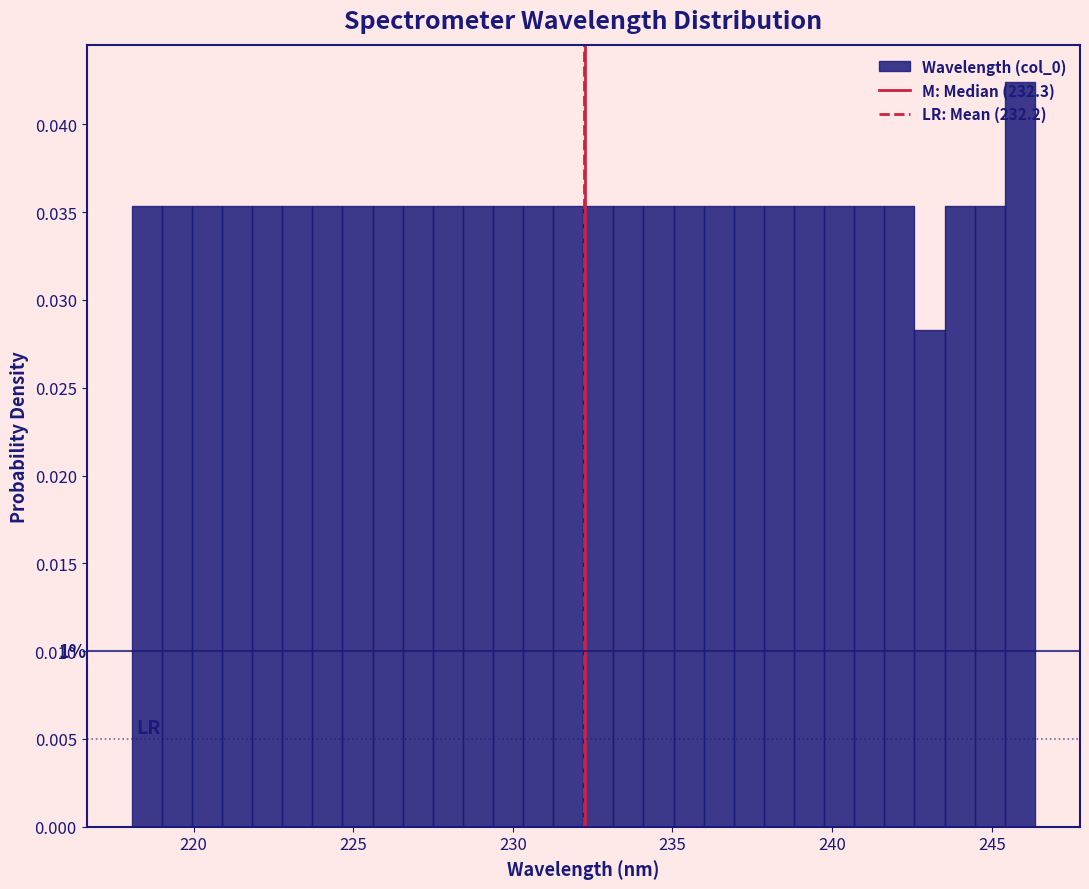

Read against the x-axis, roughly where is the centre of the tallest bar?

246.0